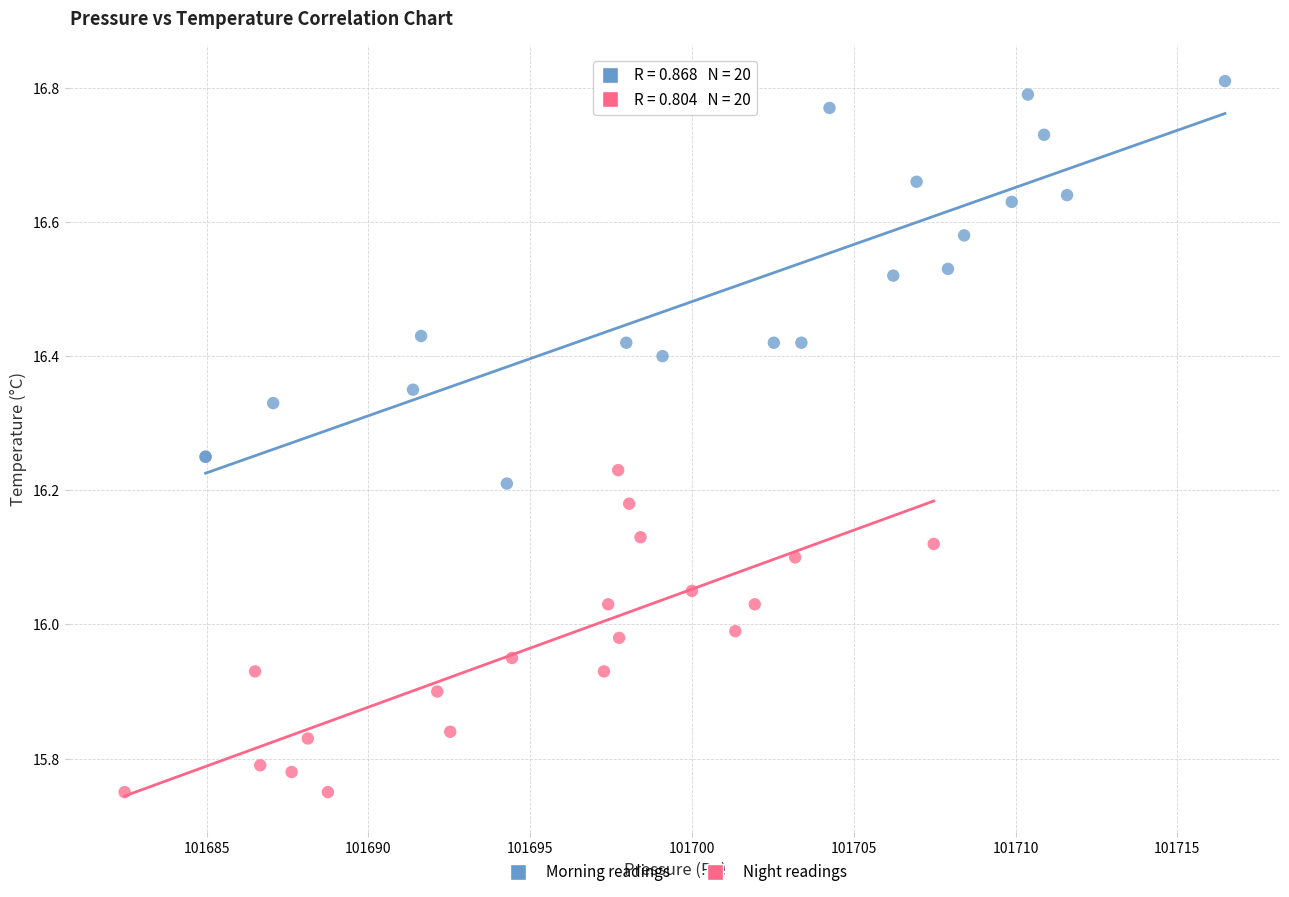

Which series reaches the maximum Y coordinate?

Morning readings